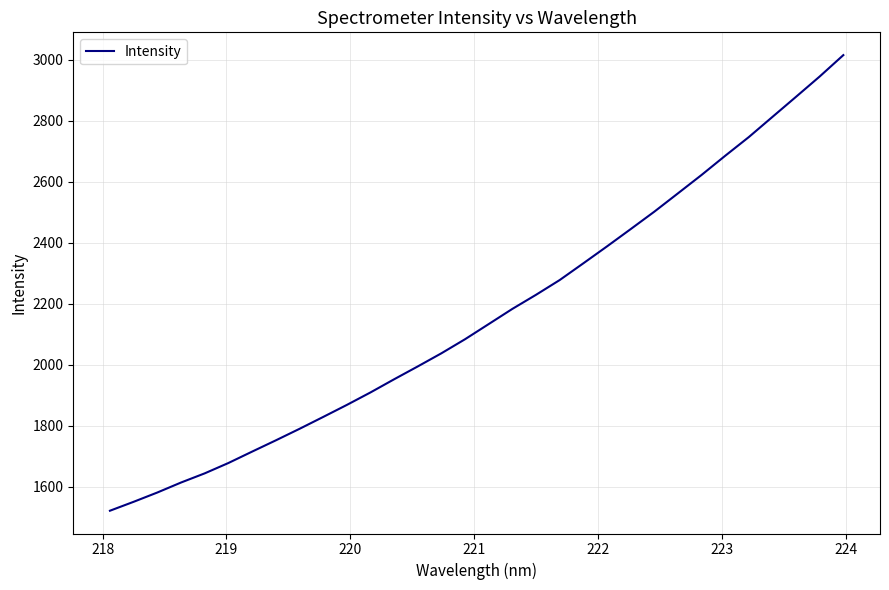

What is the difference between the maximum and minimum values?

1493.9